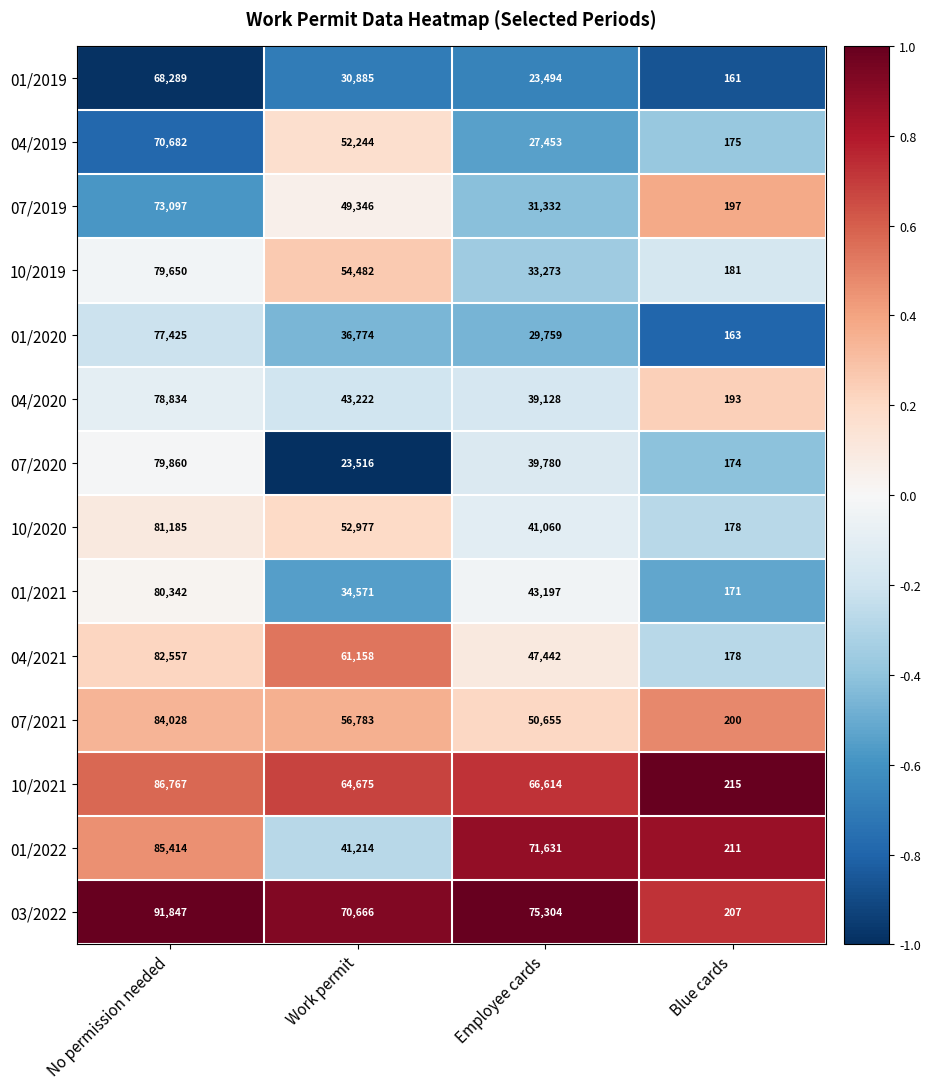

List the series in order of their peak value, lowest first.

01/2019, 04/2019, 07/2019, 01/2020, 04/2020, 10/2019, 07/2020, 01/2021, 10/2020, 04/2021, 07/2021, 01/2022, 10/2021, 03/2022